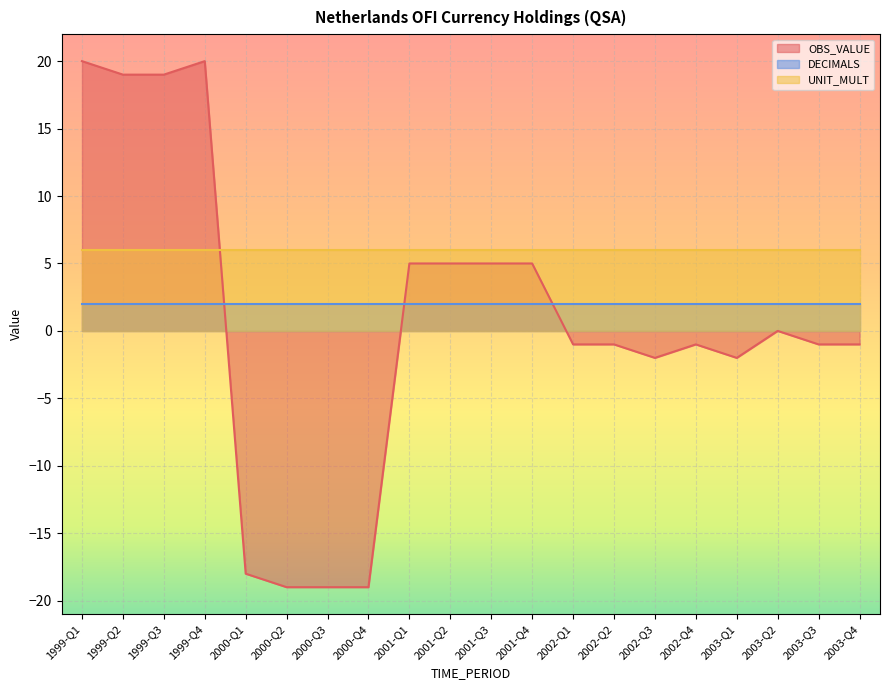

True or false: OBS_VALUE and DECIMALS intersect in this chart.

True